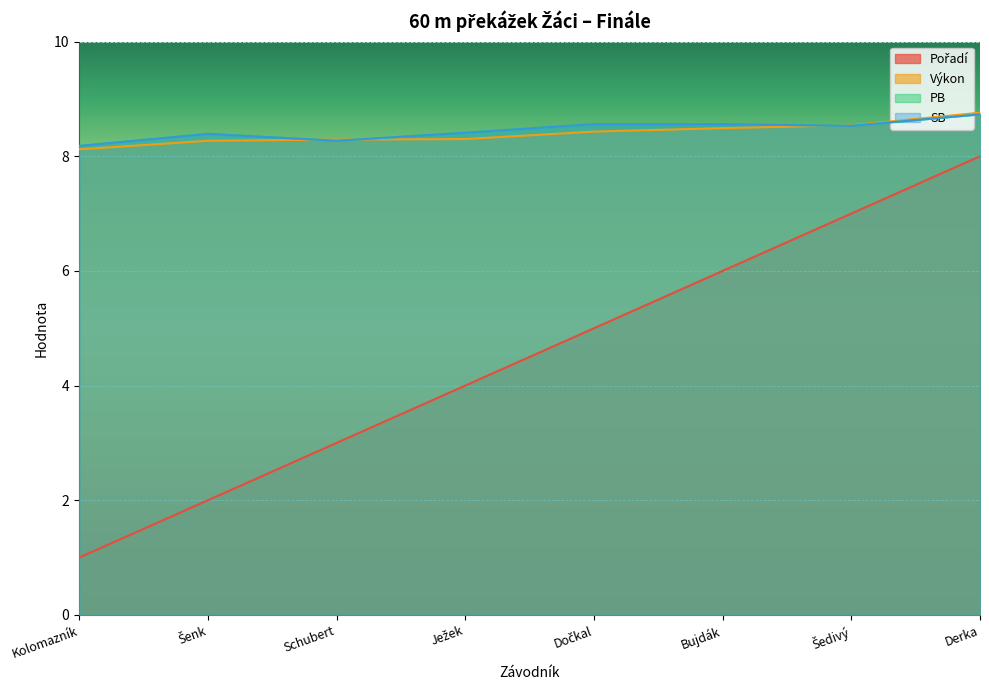

Which category has the highest value in the Pořadí series?

Derka